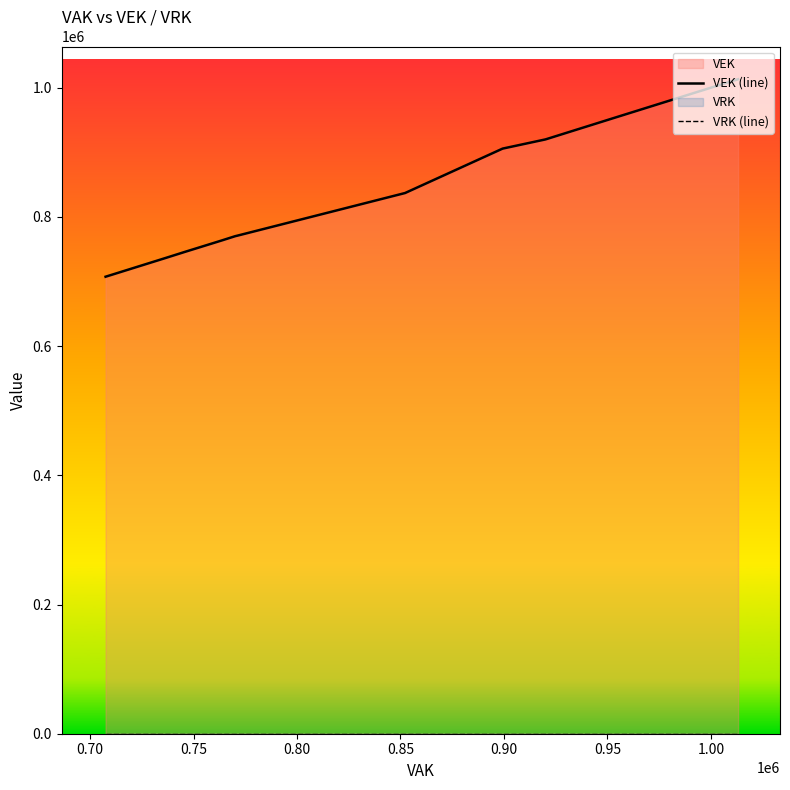

Which series has the largest total across all categories?

VEK (line)